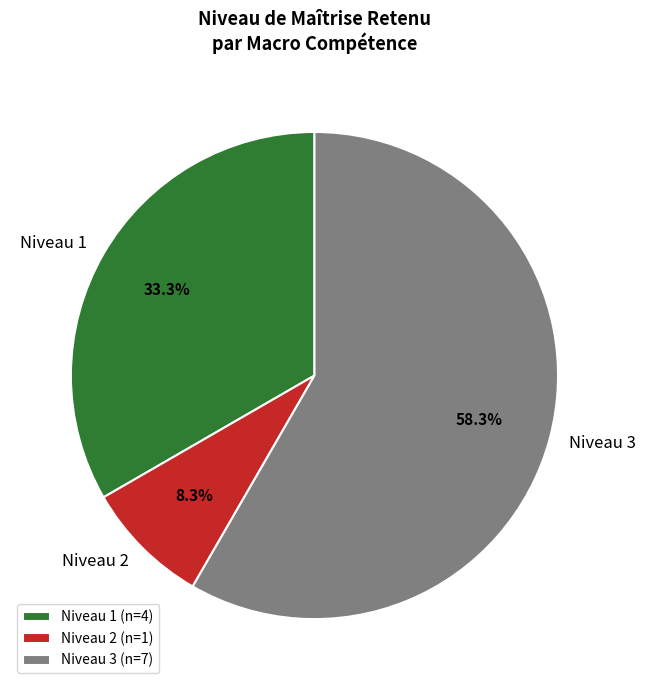

To the nearest percent, what is the average slice percentage?

33%